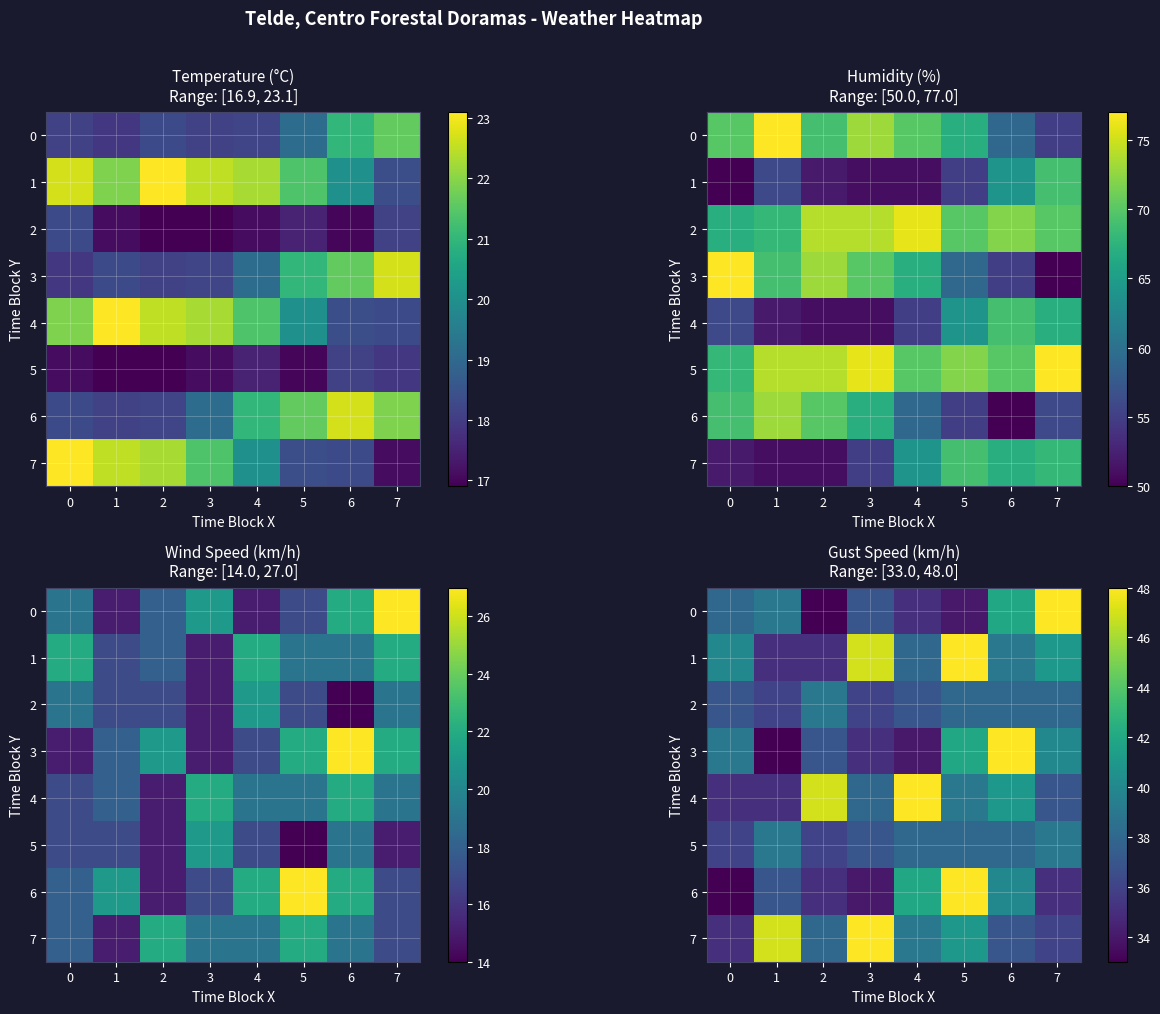

The value of 5 at 4 is 38. True or false?

True